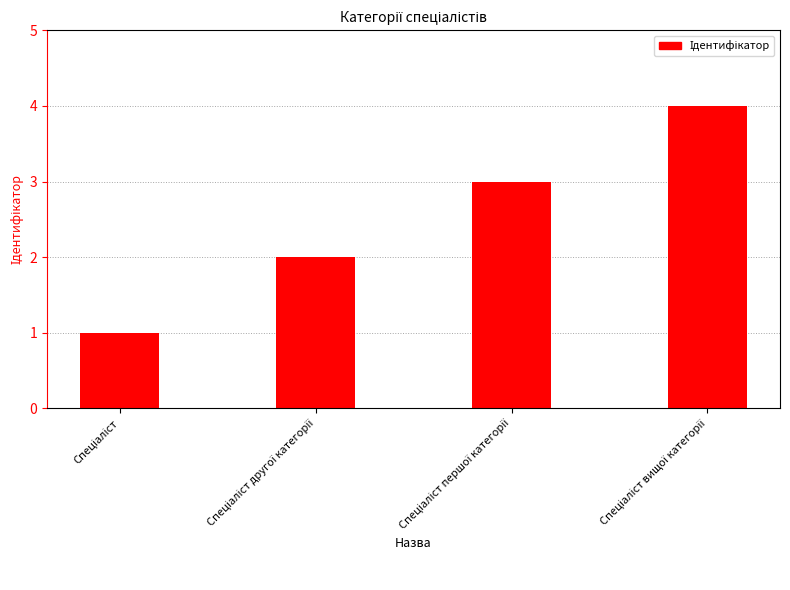

Are the bars grouped side by side (vs. stacked)?

No